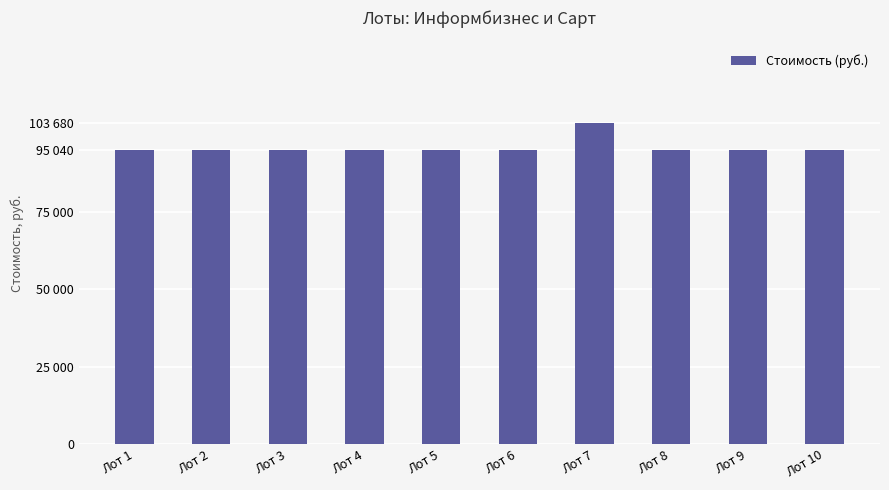

What is the difference between the maximum and minimum values?

8640